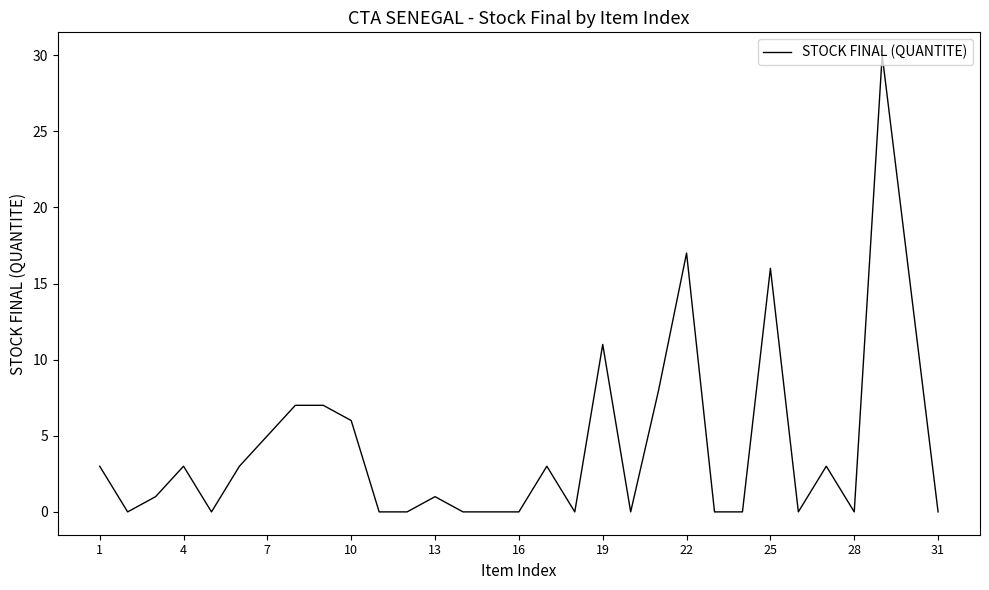

What is the difference between the maximum and minimum values?

30